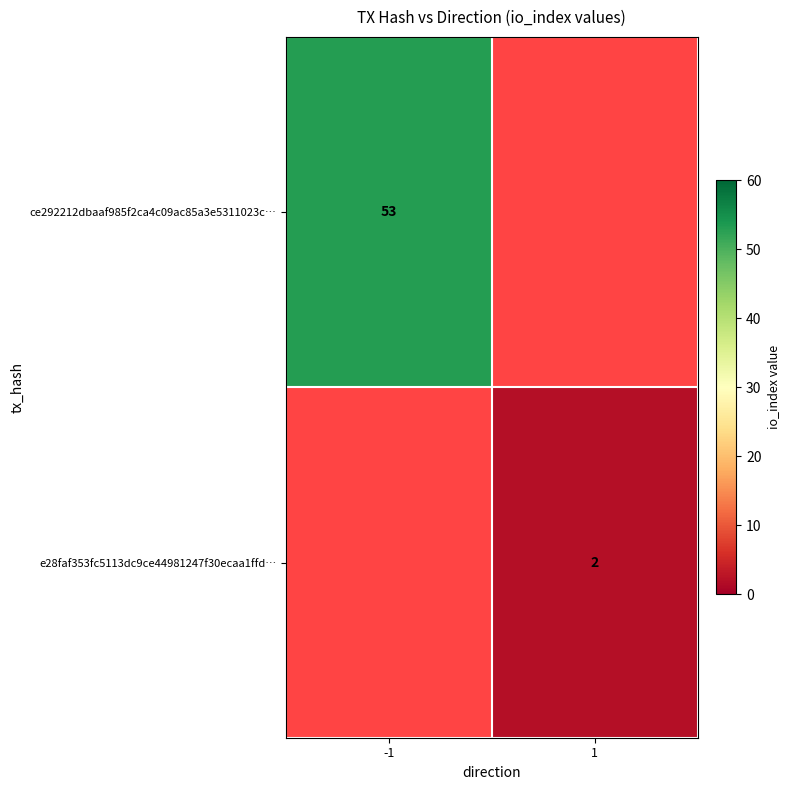

The value of ce292212dbaaf985f2ca4c09ac85a3e5311023c… at -1 is 53. True or false?

True